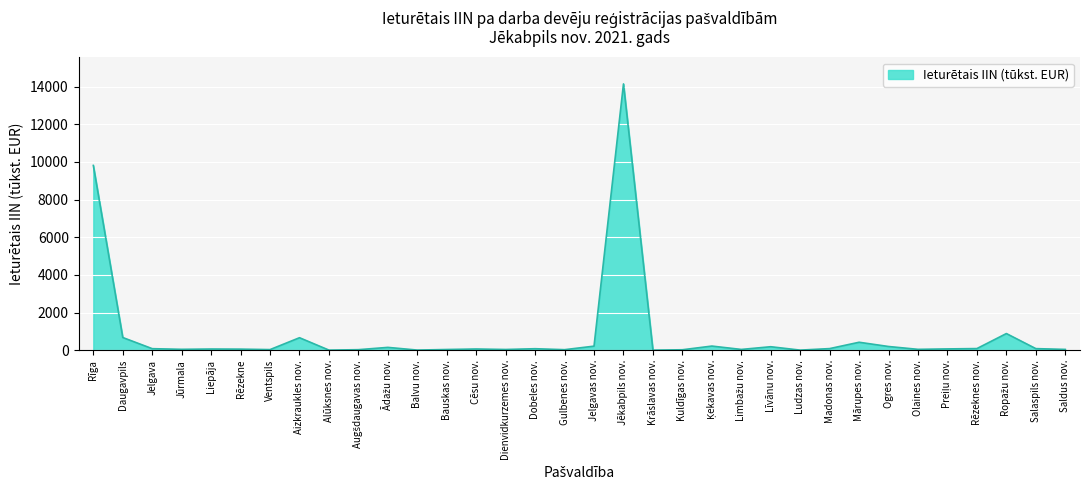

Where is the data nearest to the value 7070?

Rīga